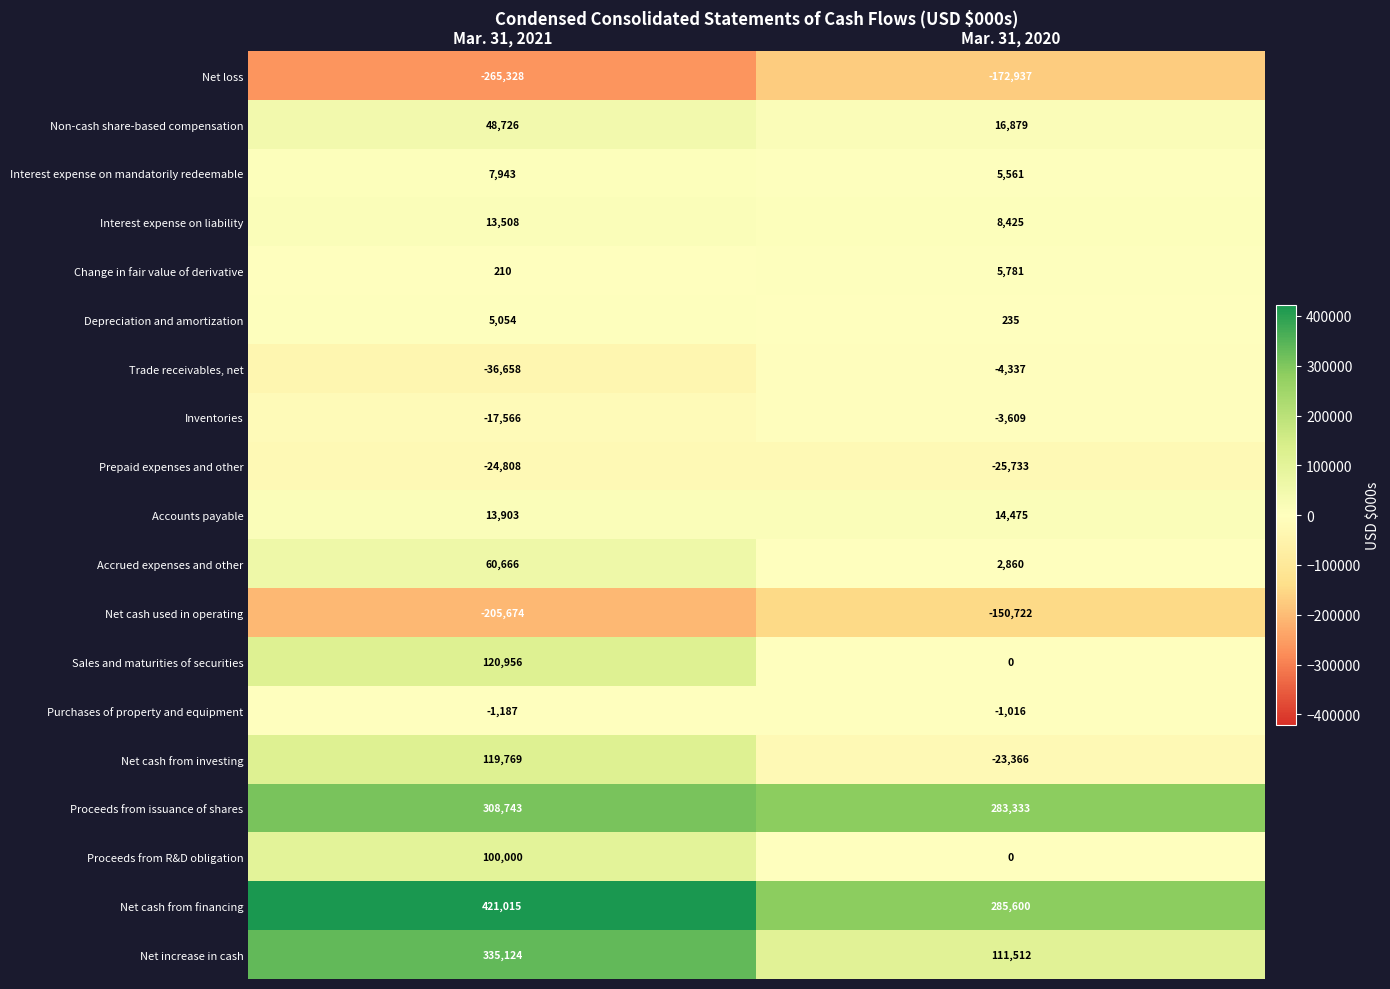

The value of Net cash used in operating at Mar. 31, 2020 is -237146. True or false?

False